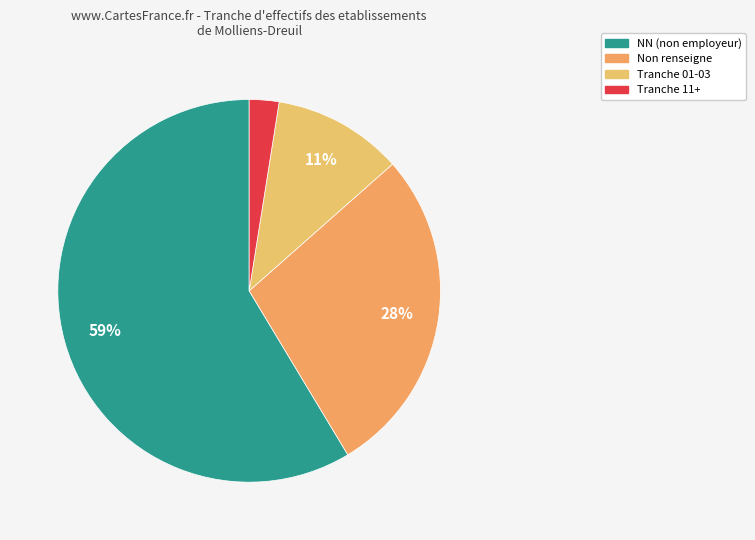

What is the majority slice?

NN (non employeur)